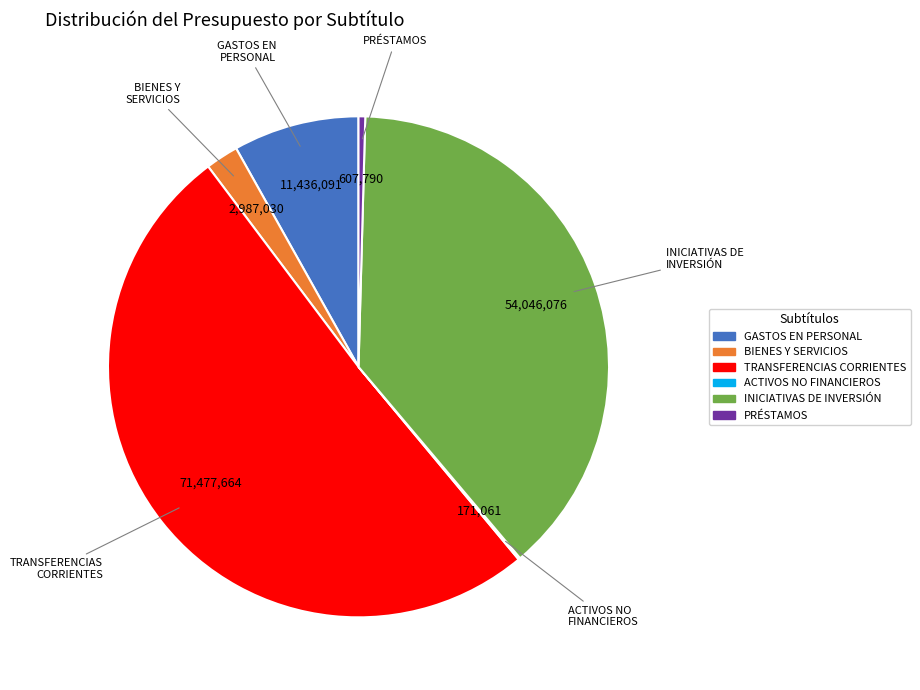

Is there a majority slice in this chart?

Yes